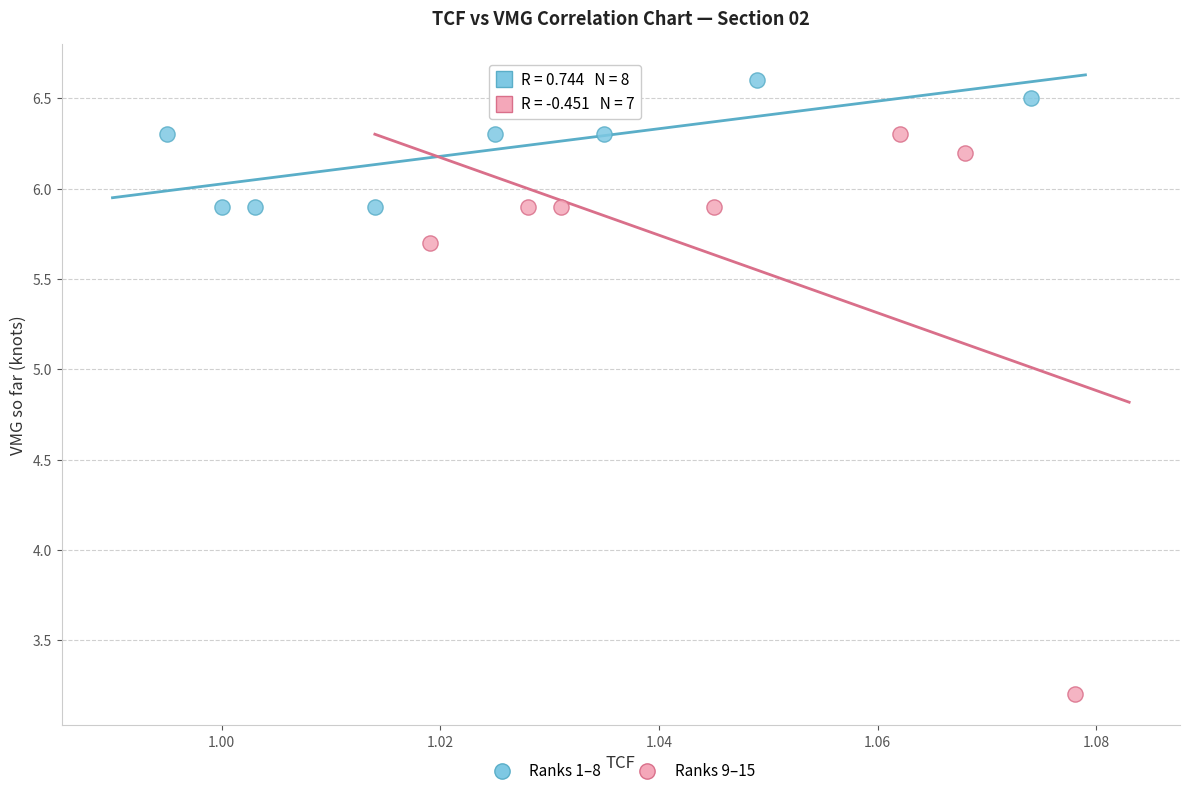

Which series contains the highest Y value?

Ranks 1–8